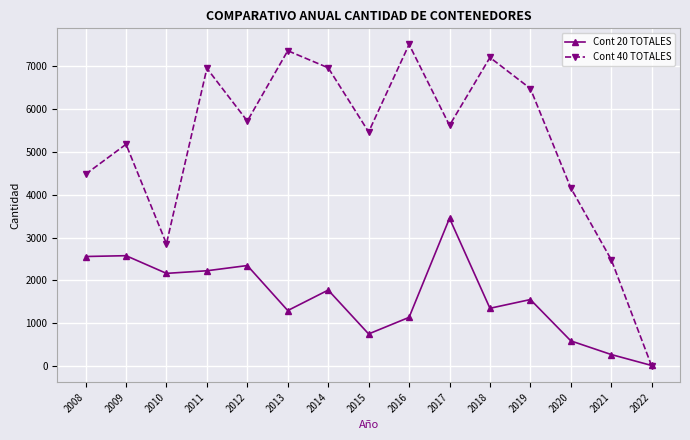

Is the value of Cont 40 TOTALES at 2020 greater than the value of Cont 20 TOTALES at 2010?

Yes